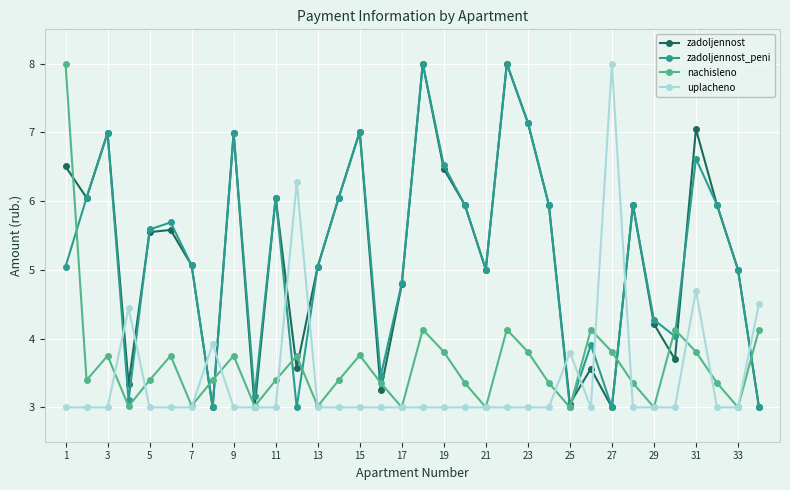

How many distinct data groups are displayed?

4